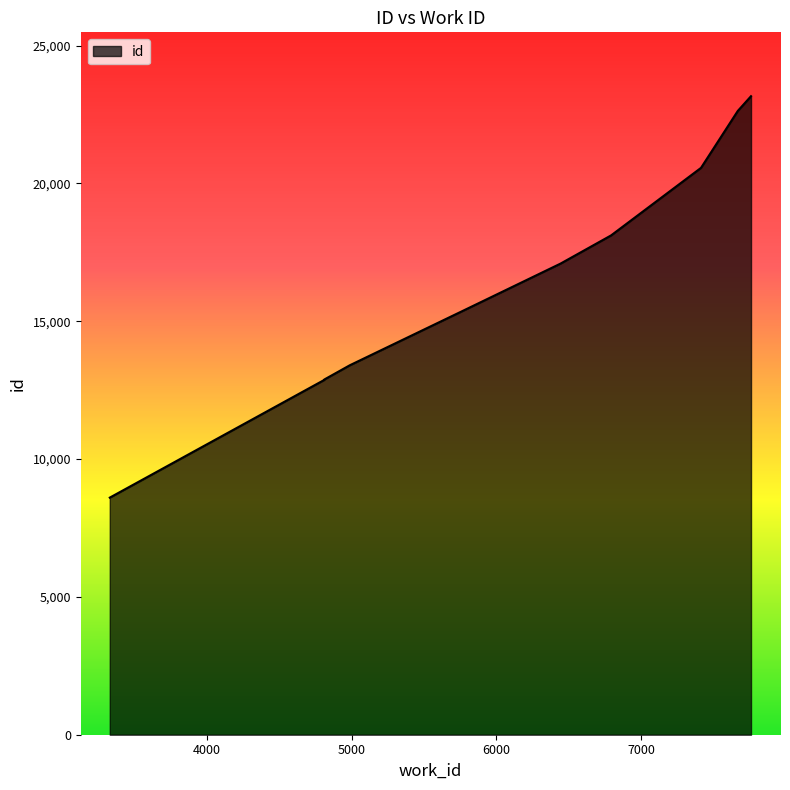

How many data points does each series have?

10